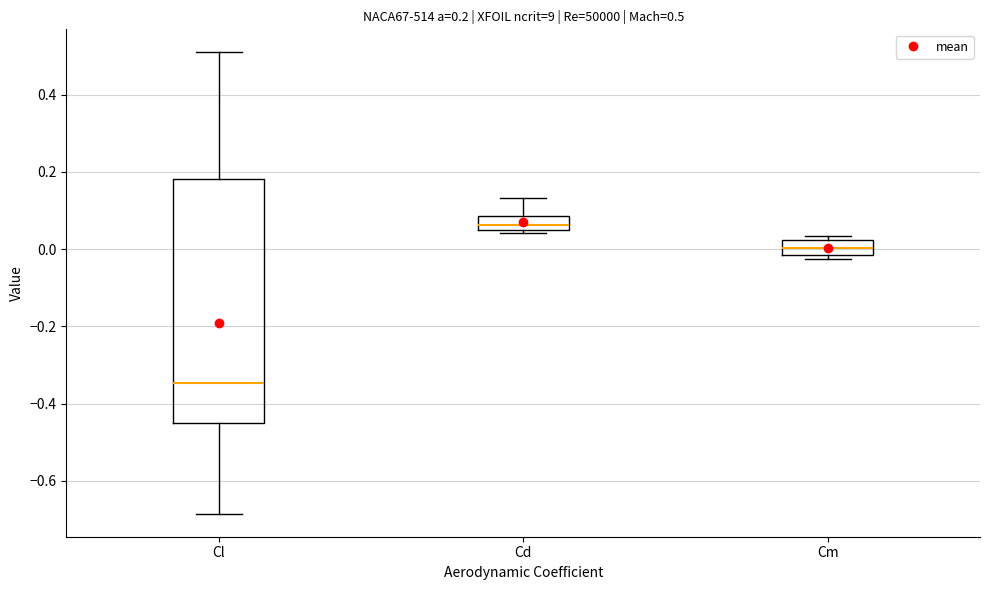

Which box has the highest median line?

Cd